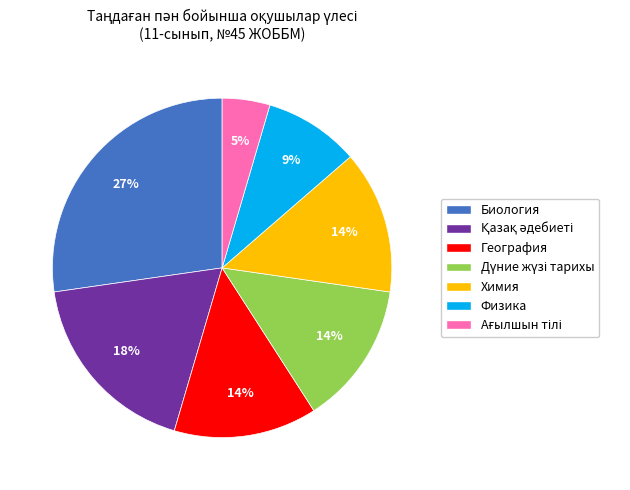

How many segments does this pie chart have?

7